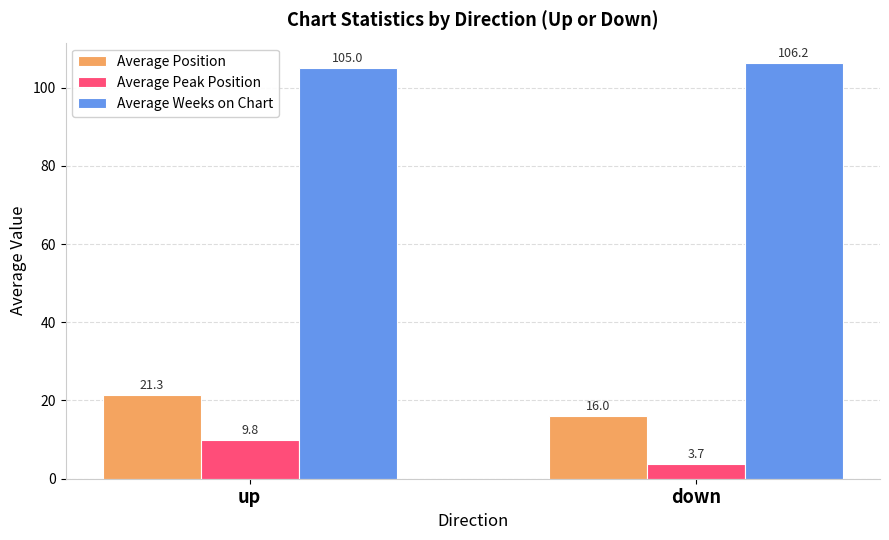

Which series has the widest spread of values?

Average Peak Position